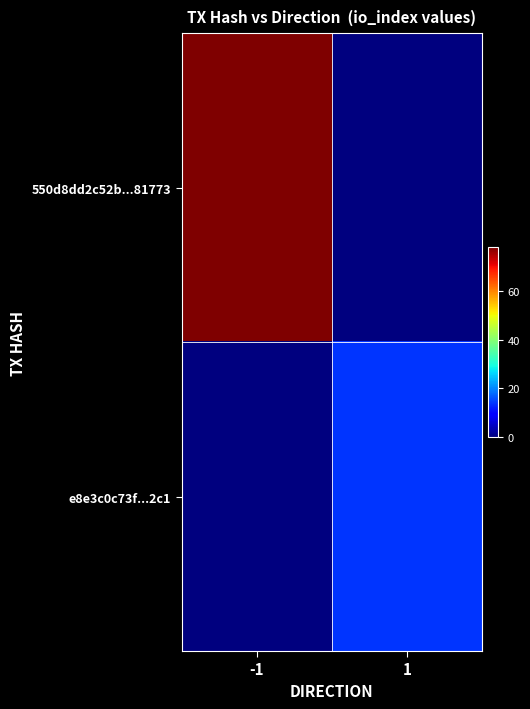

What is the total value across all series at -1?

78